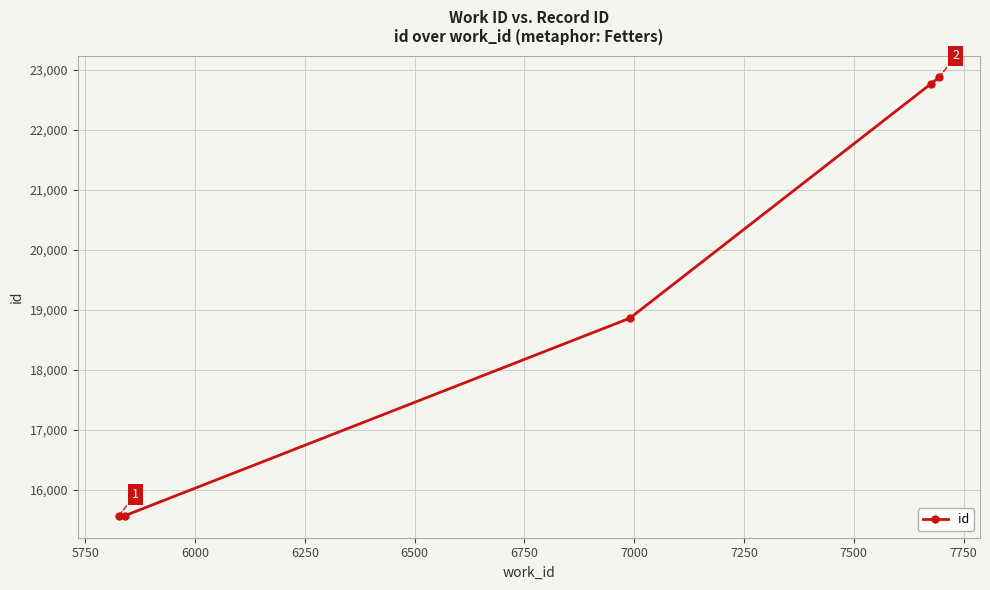

What is the difference between the maximum and minimum values?

7309